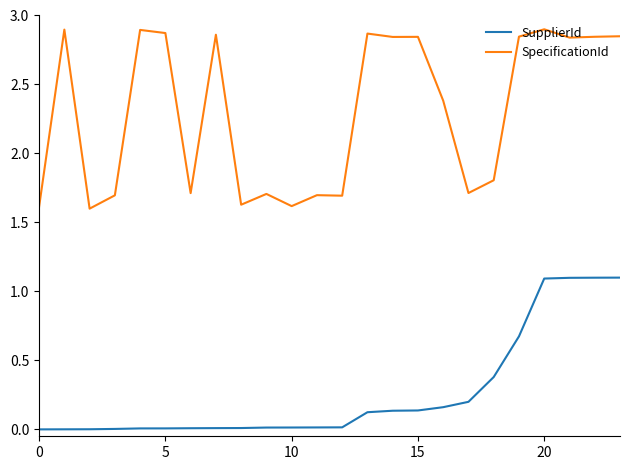

Rank the series by their average value, from highest to lowest.

SpecificationId, SupplierId